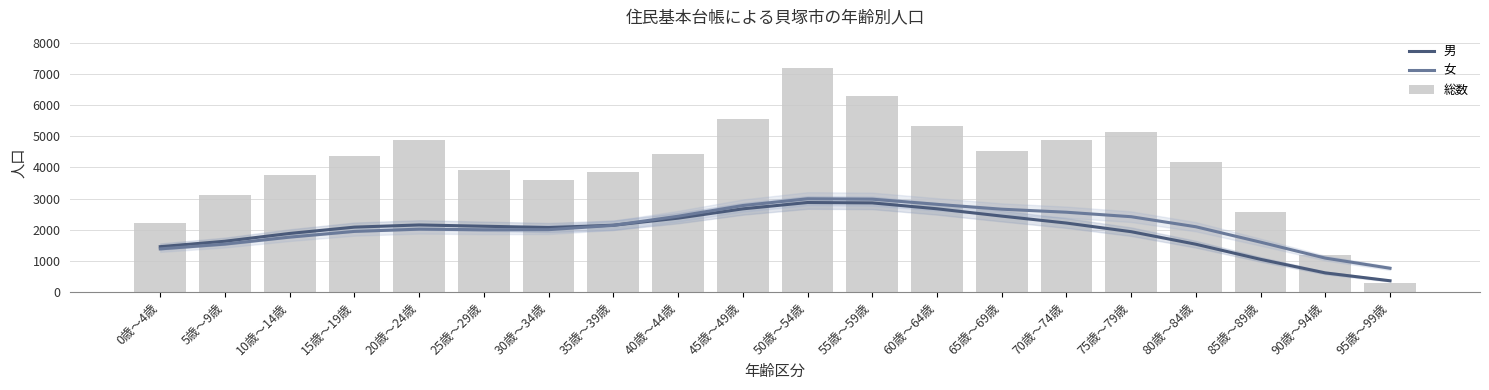

List the series in order of their peak value, lowest first.

男, 女, 総数